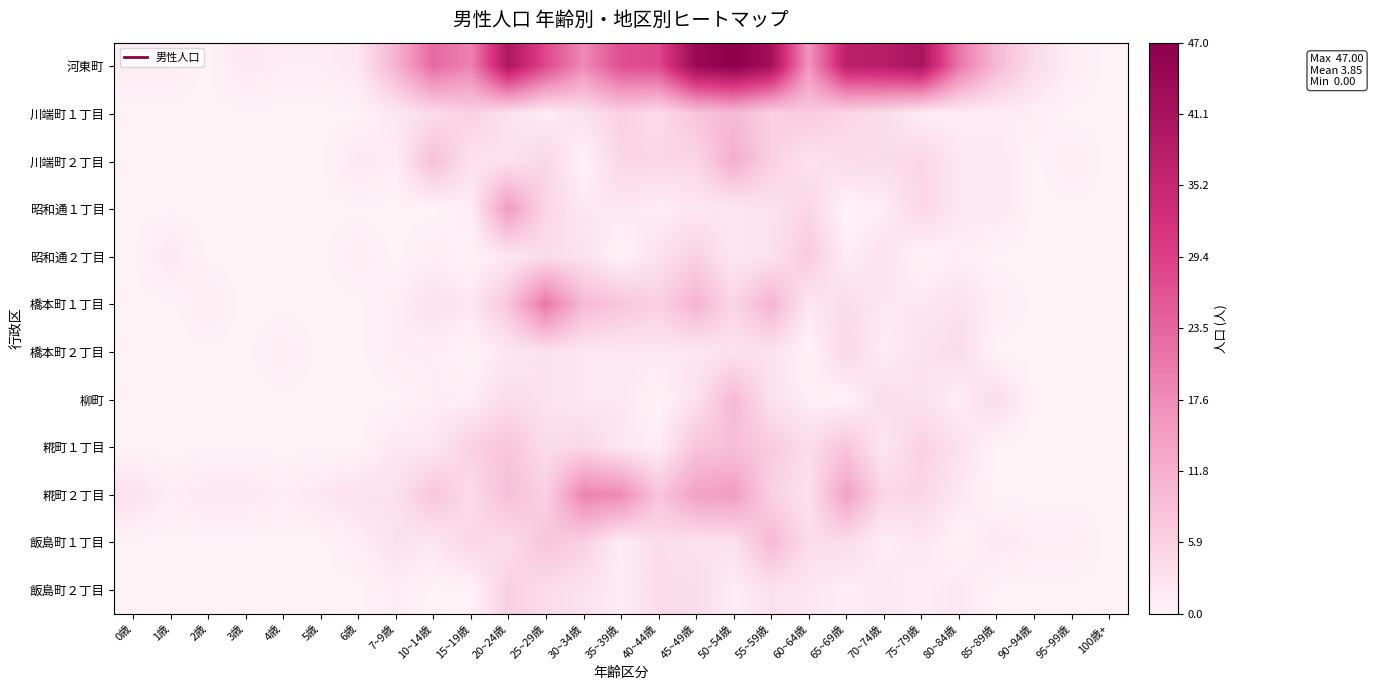

Which series changed the most between 0歳 and 80~84歳?

河東町